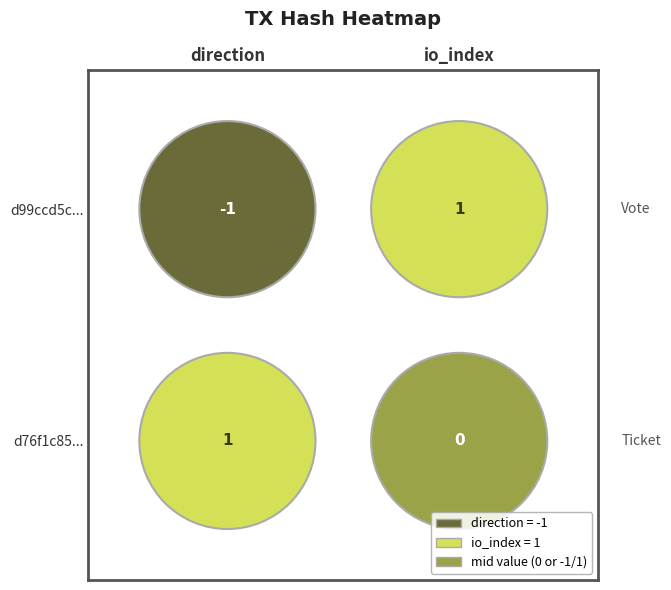

What is the difference between the maximum and minimum values in the d76f1c854672362b5827c33c9723c811aeb5d0c series?

1